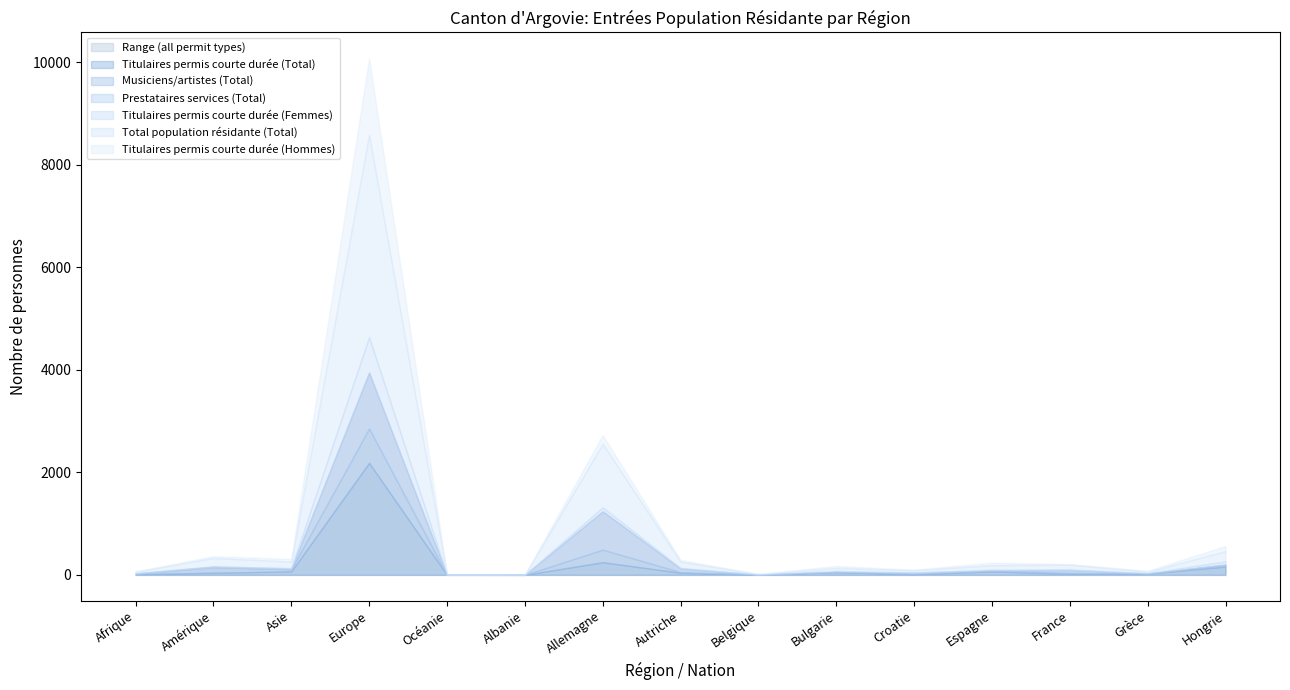

Rank the categories by Titulaires permis courte durée (Total) value from highest to lowest.

Europe, Allemagne, Hongrie, Asie, Espagne, Bulgarie, Amérique, Autriche, Grèce, France, Afrique, Croatie, Belgique, Océanie, Albanie